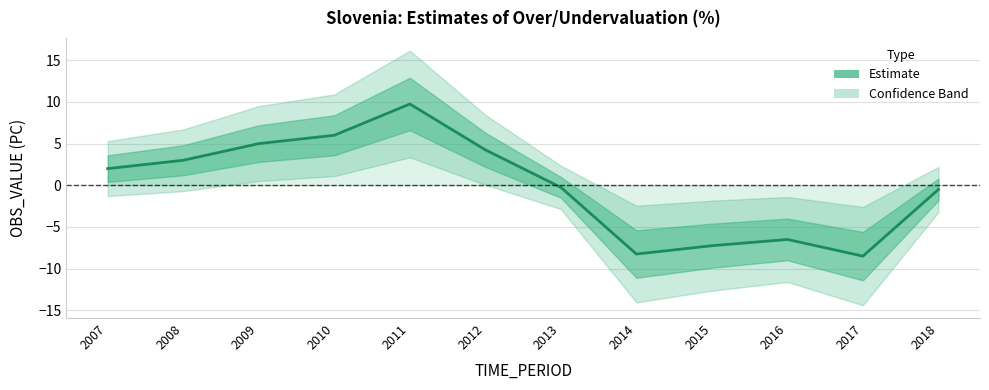

Which category has the lowest value across all series?

2017